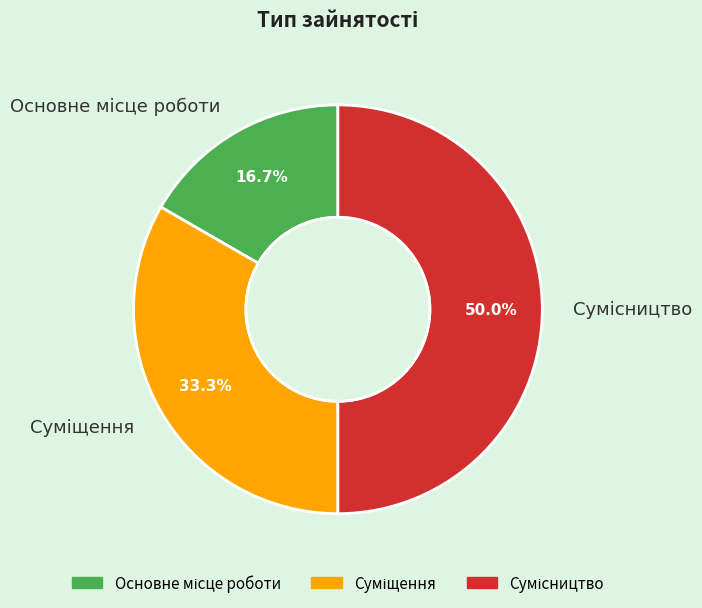

Is it true that Суміщення is 40% of the pie?

False